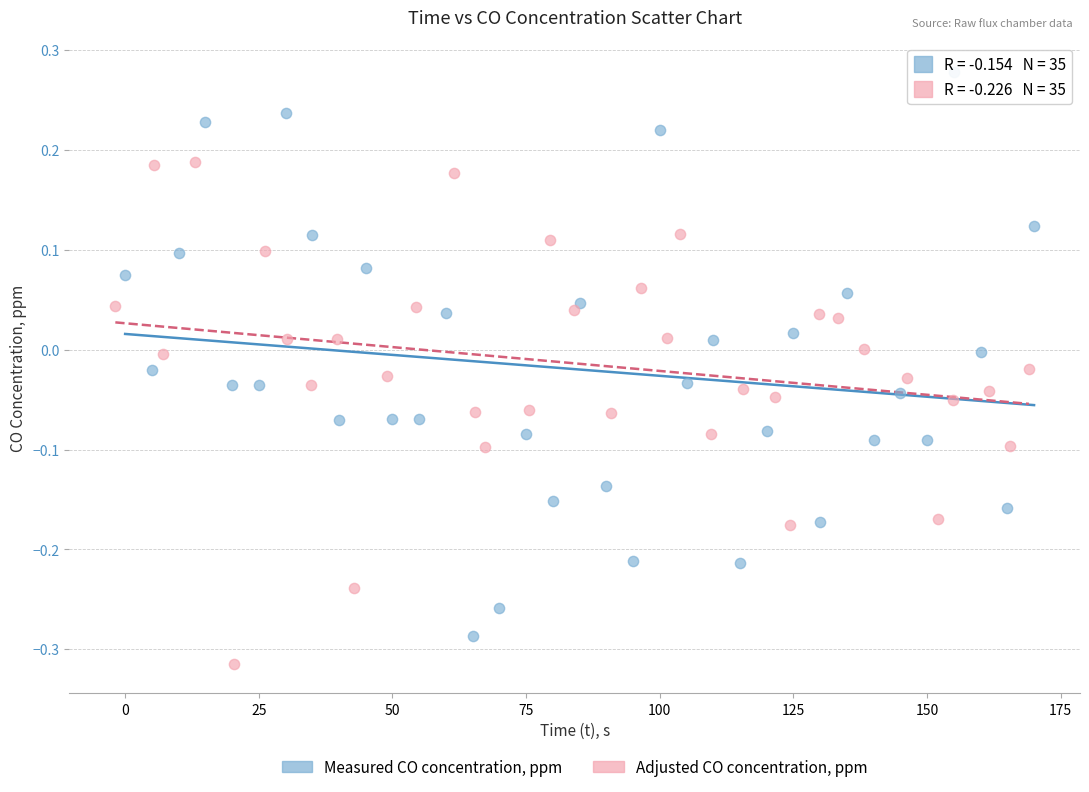

Which series contains the highest Y value?

Measured CO concentration, ppm